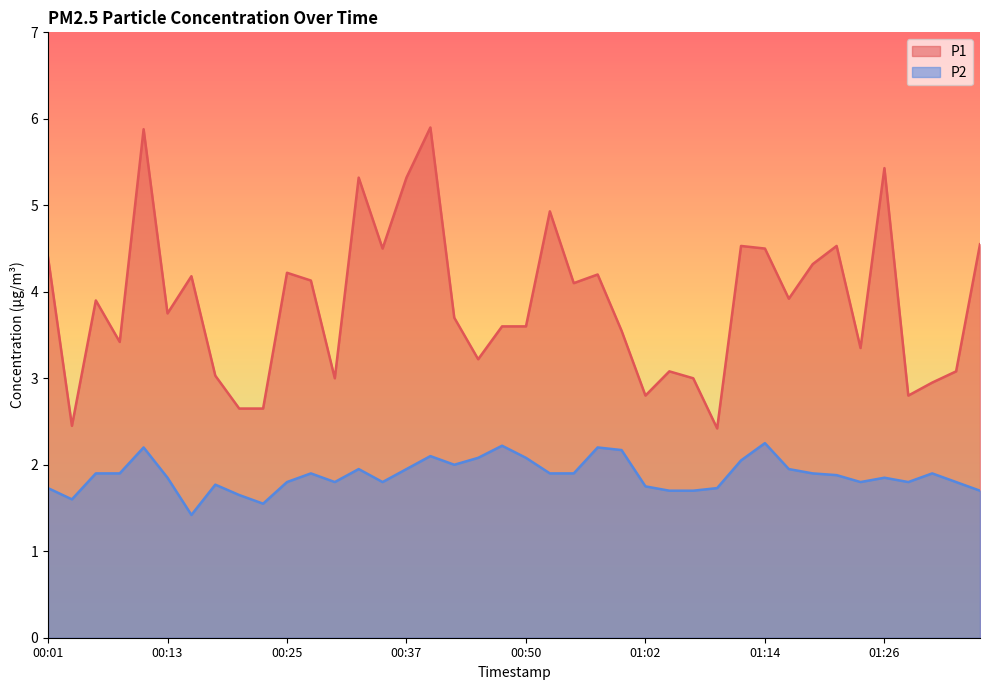

What are all the series names shown in the legend?

P1, P2